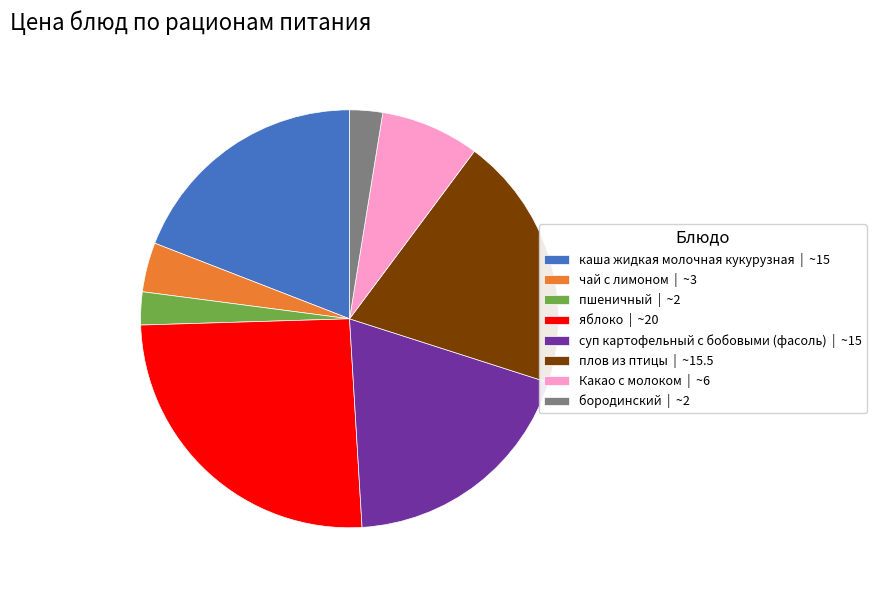

Is it true that яблоко | ~20 is 32% of the pie?

False